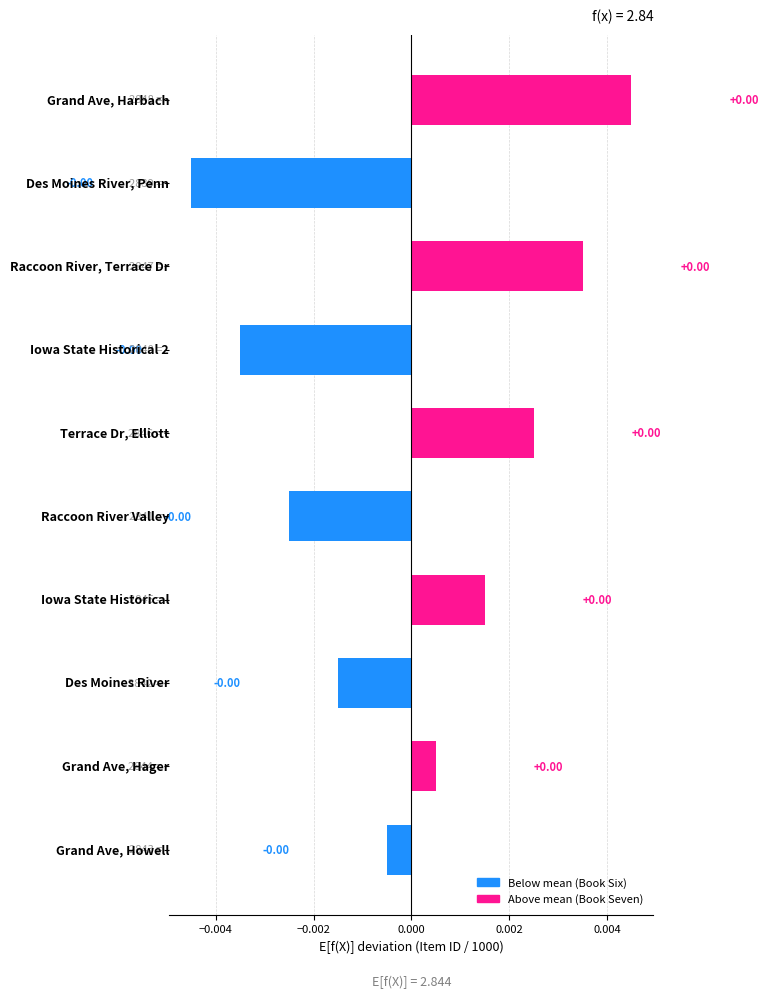

How many values are below 0?

5